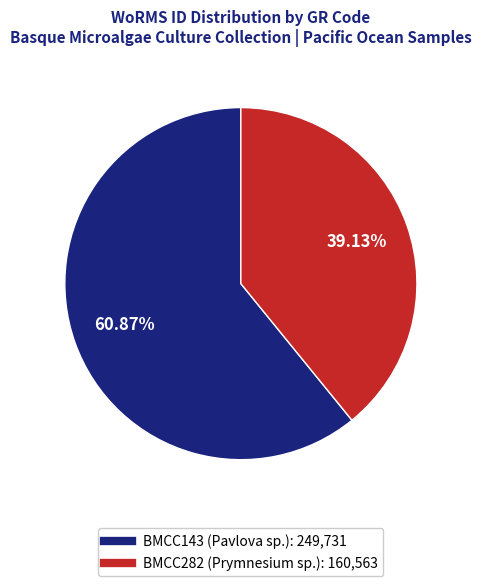

To the nearest percent, what is the combined percentage of BMCC143 (Pavlova sp.) and BMCC282 (Prymnesium sp.)?

100%